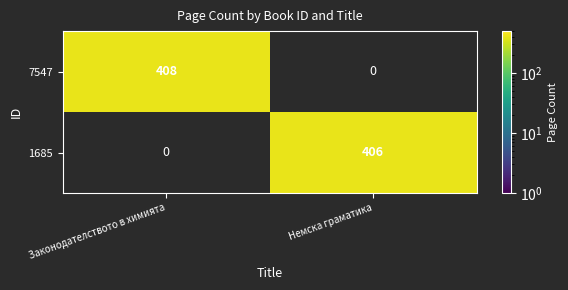

The 1685 series shows 406 at Немска граматика. True or false?

True